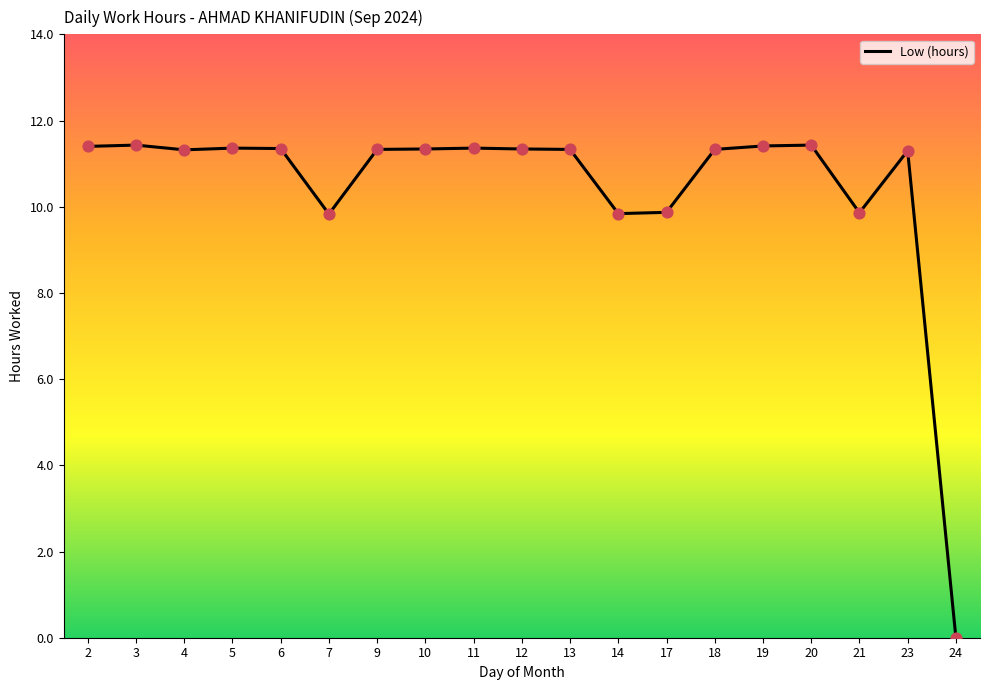

What is the change in value from 2 to 21?

-1.5